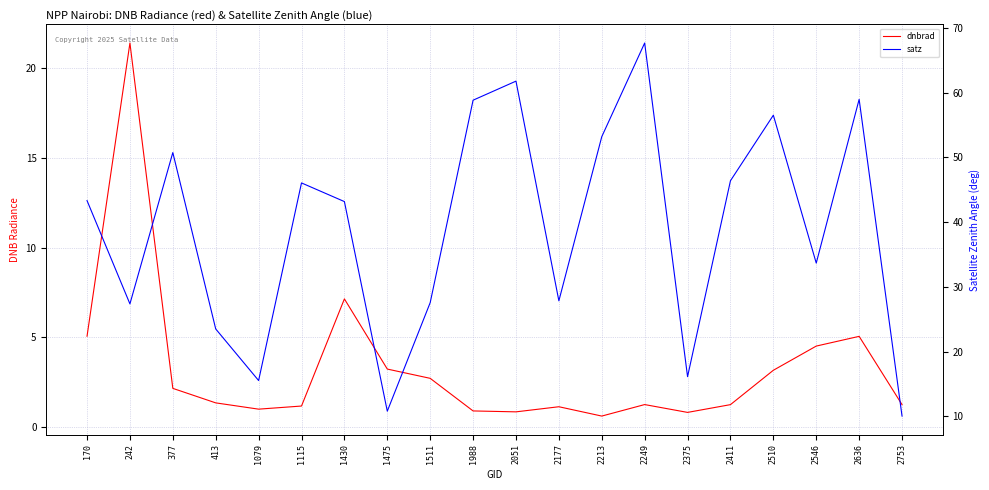

Which series has the largest total across all categories?

satz